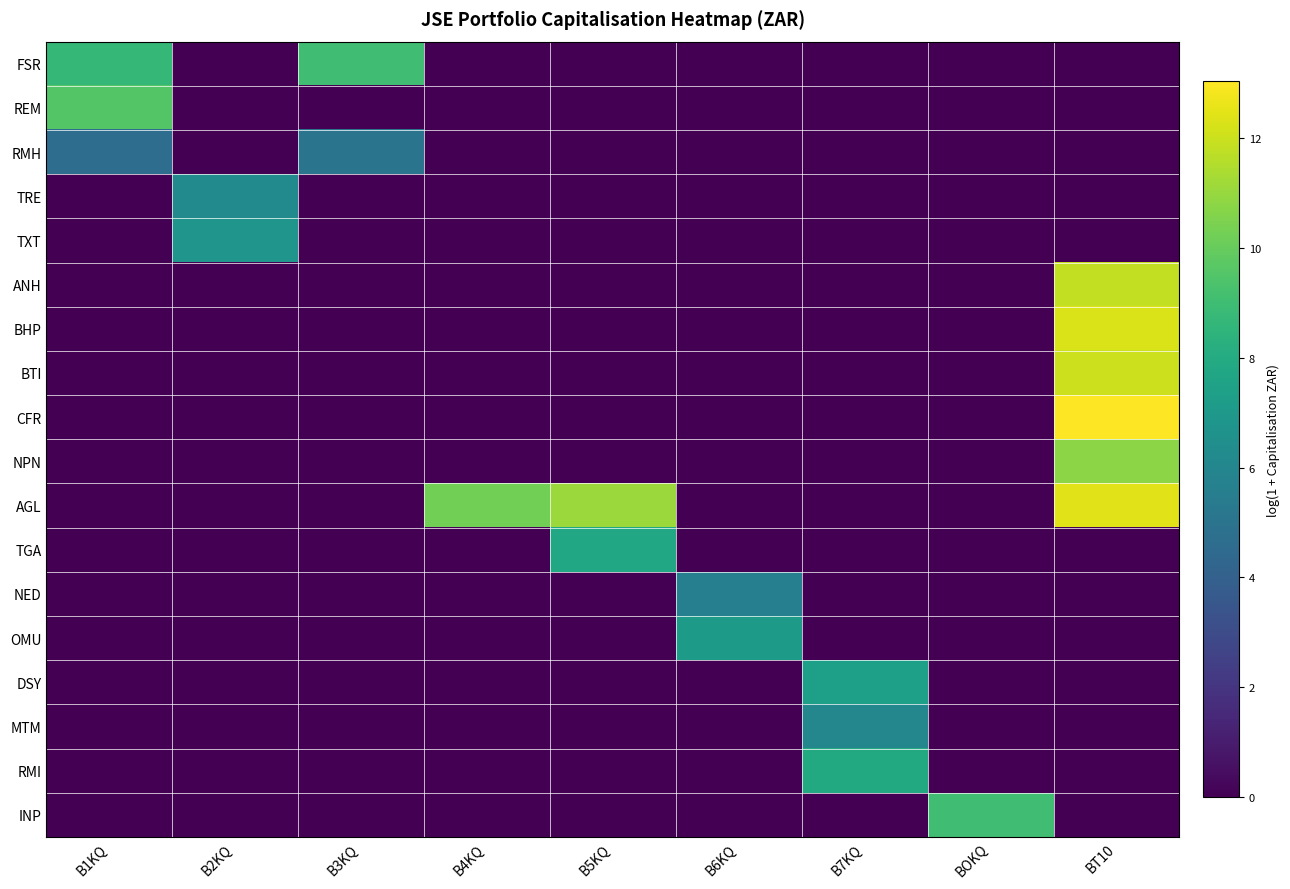

Which category has the lowest value across all series?

B2KQ